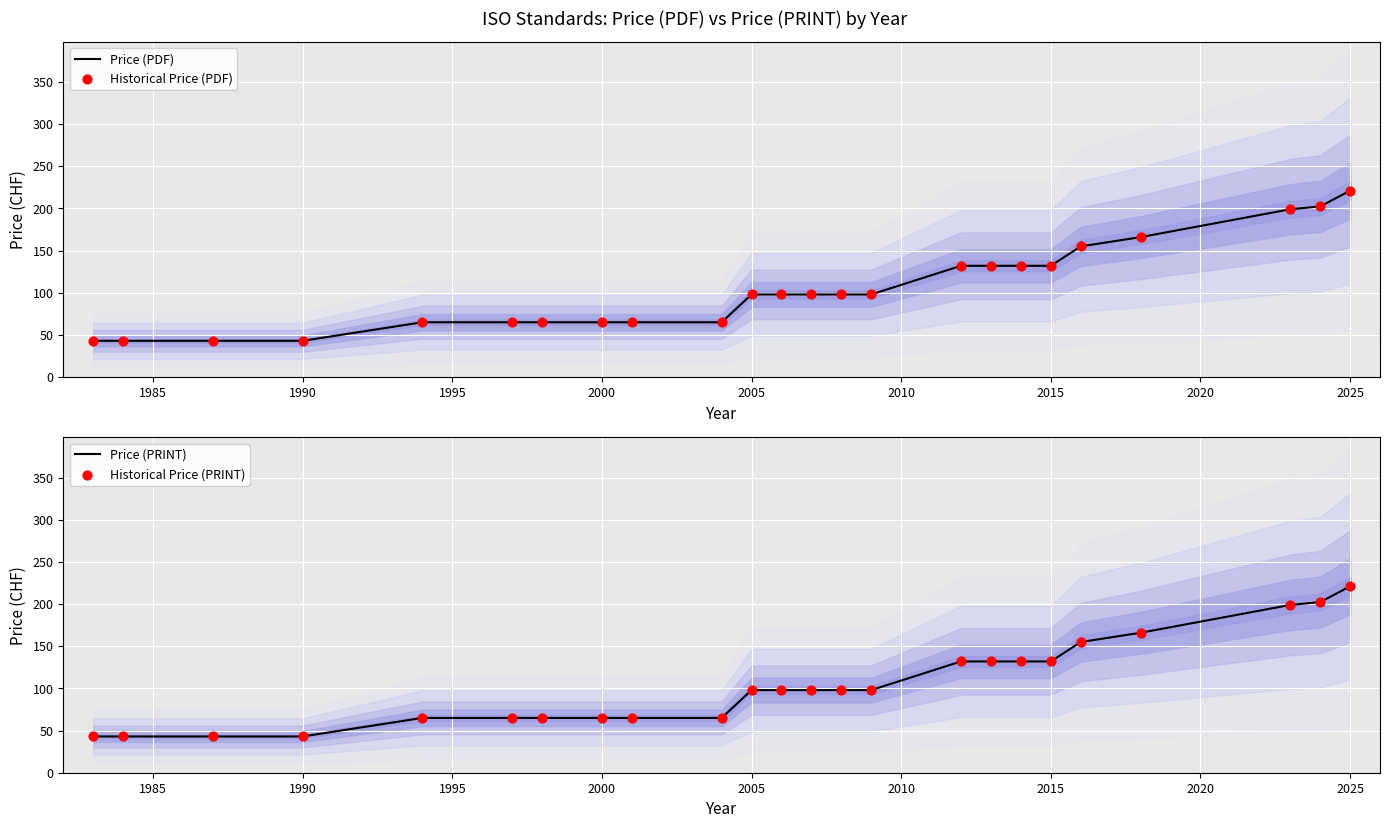

At which label does Price (PDF) reach its peak?

2025